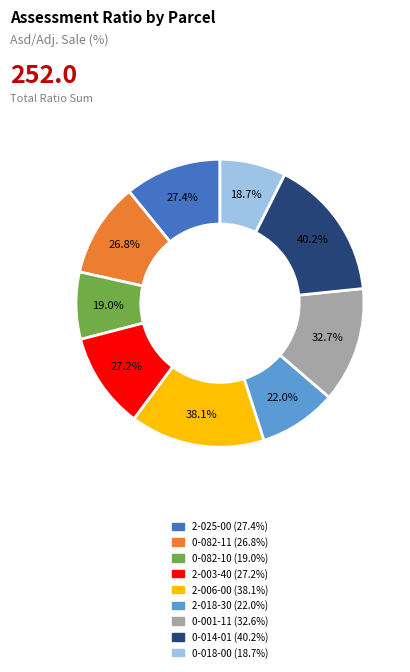

What is the change in value from 20-002-025-00 to 20-010-082-10?

-8.4